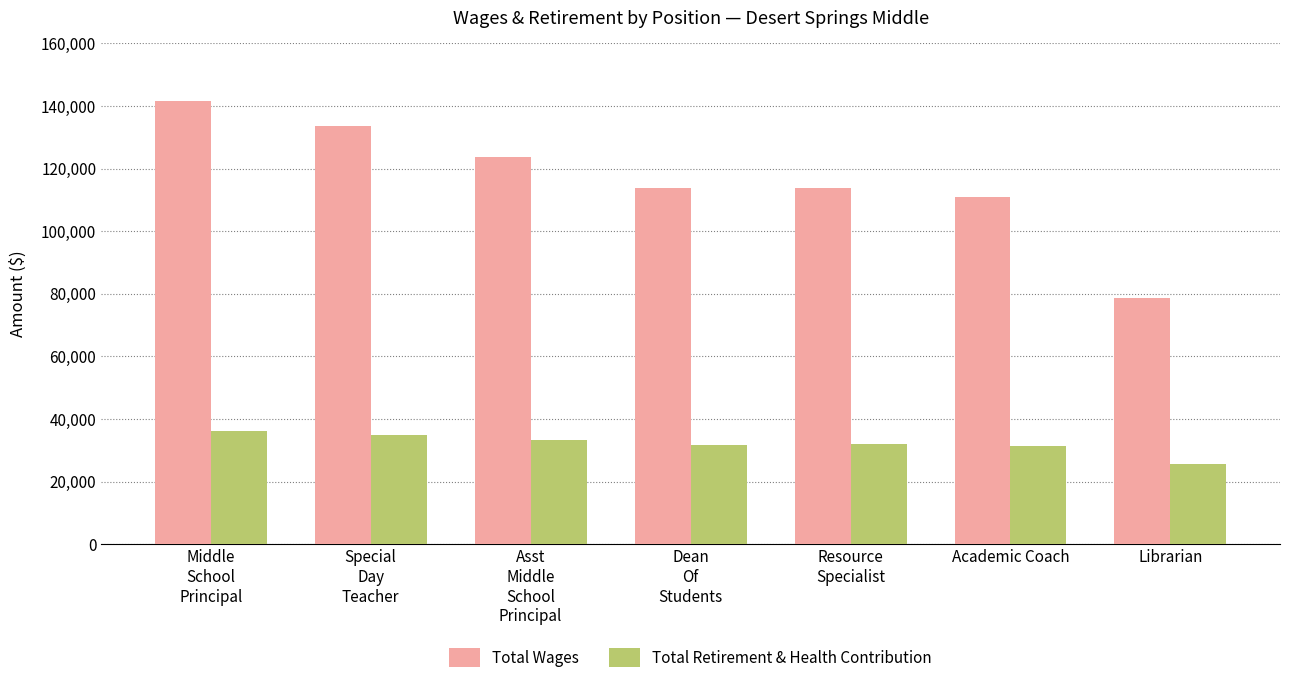

What is the value of the Total Retirement & Health Contribution bar at the 6th from the left?

31510